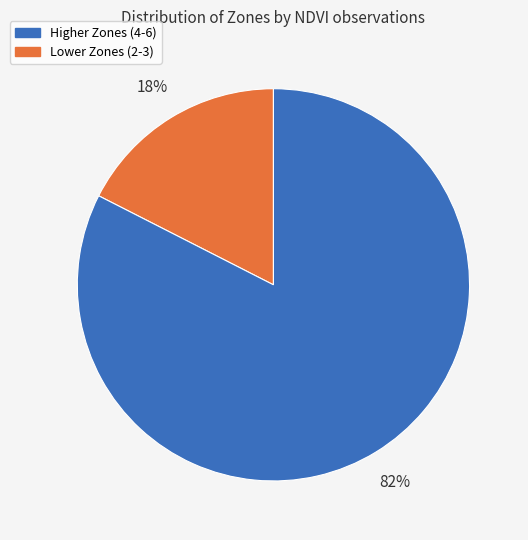

Is there any slice that represents more than half of the pie?

Yes